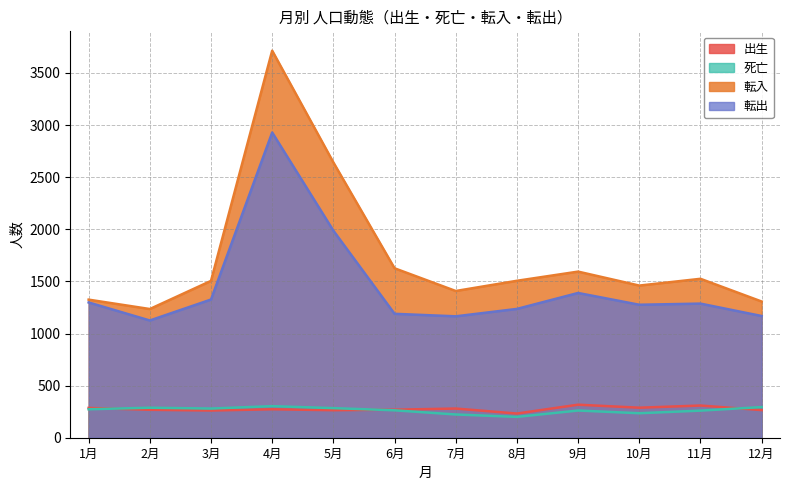

What is the minimum value for 転出?

1125